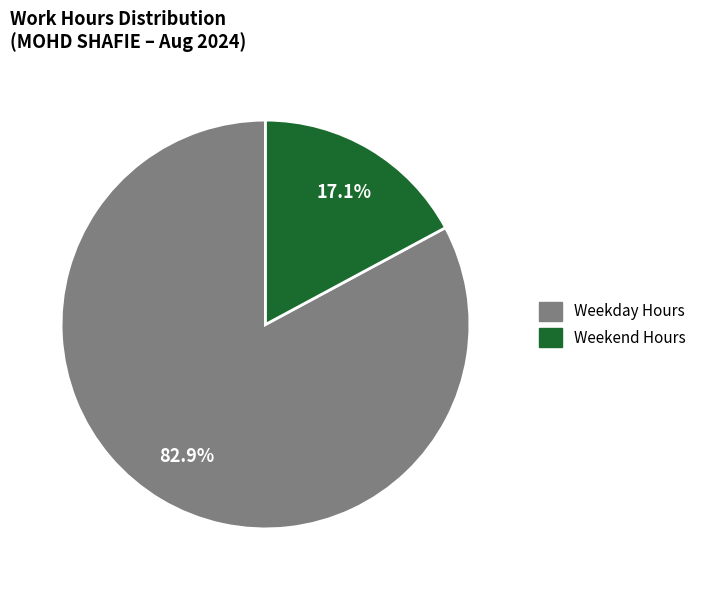

How many segments does this pie chart have?

2